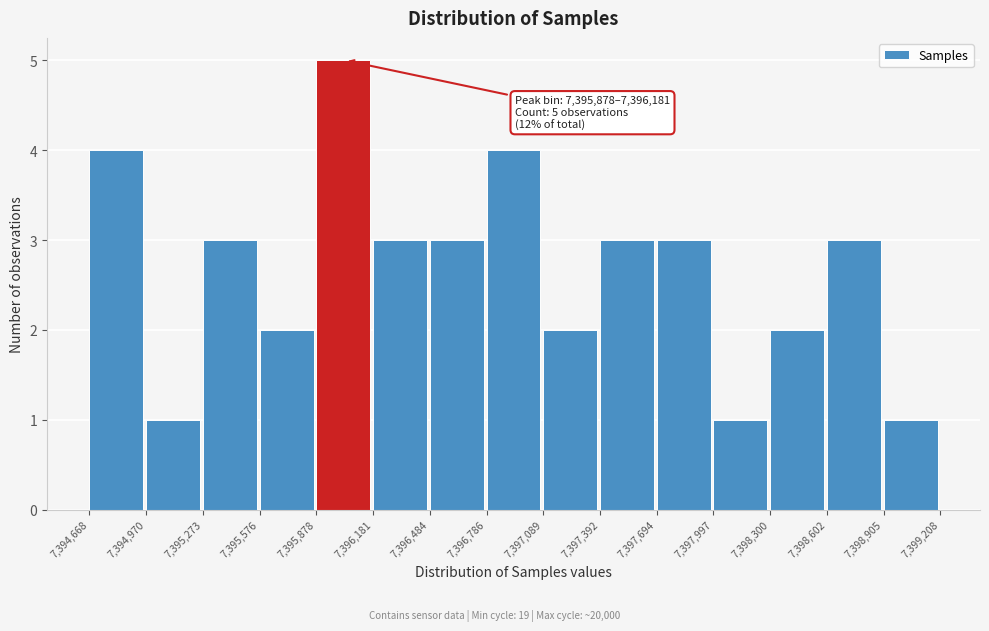

Over which range of the x-axis is the bar tallest?

7,395,878 to 7,396,181